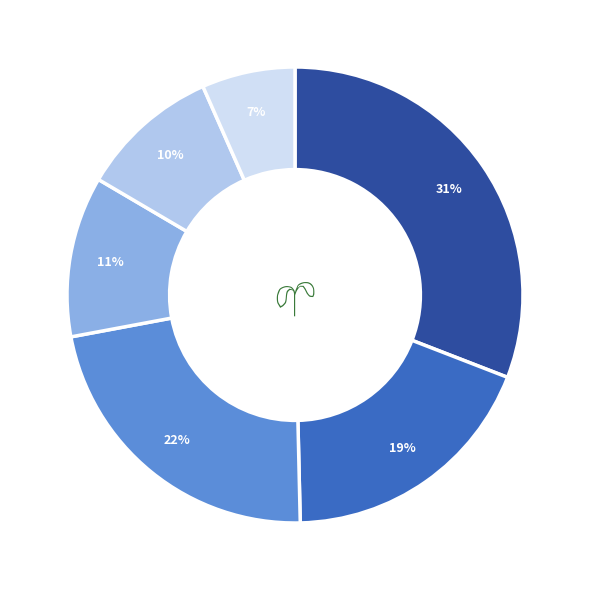

Is there a majority slice in this chart?

No